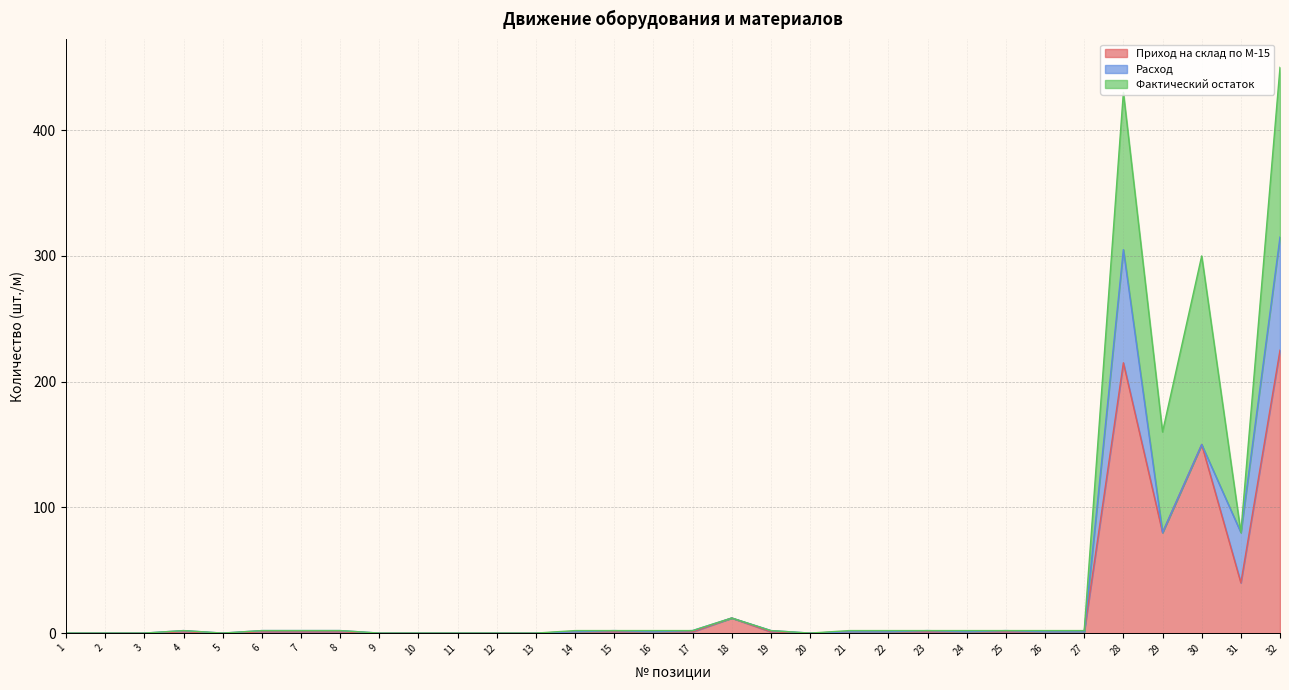

How many intersections are there between Расход and Фактический остаток?

9